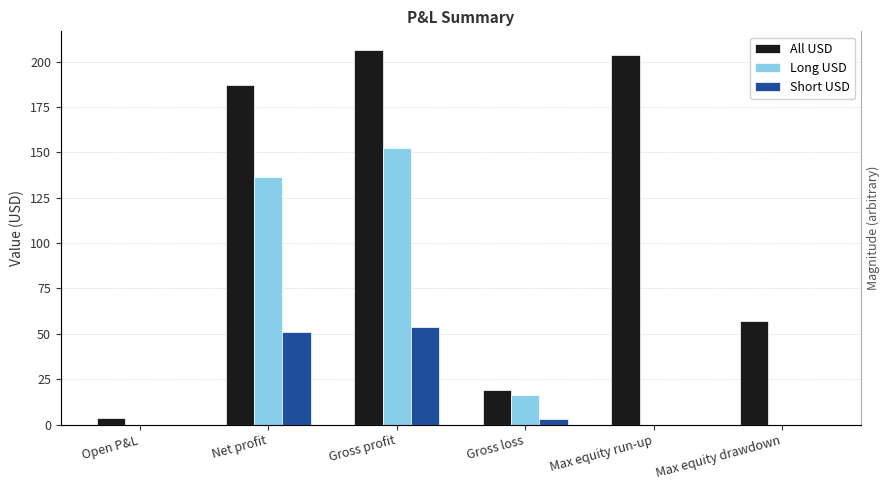

At which category is the sum across all series the highest?

Gross profit